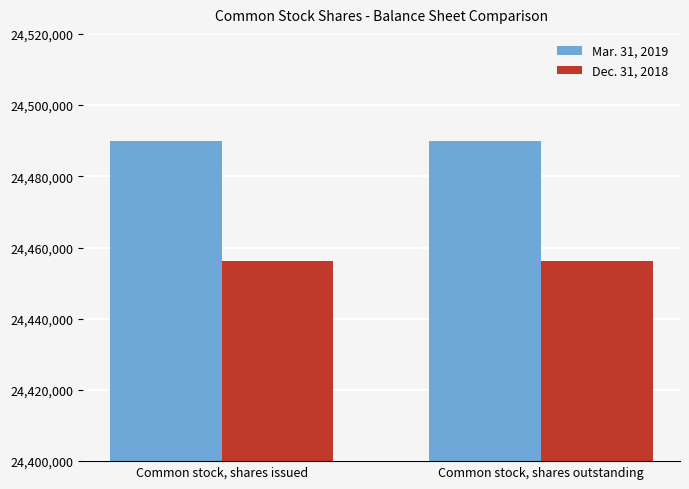

What is the minimum value for Mar. 31, 2019?

24489959